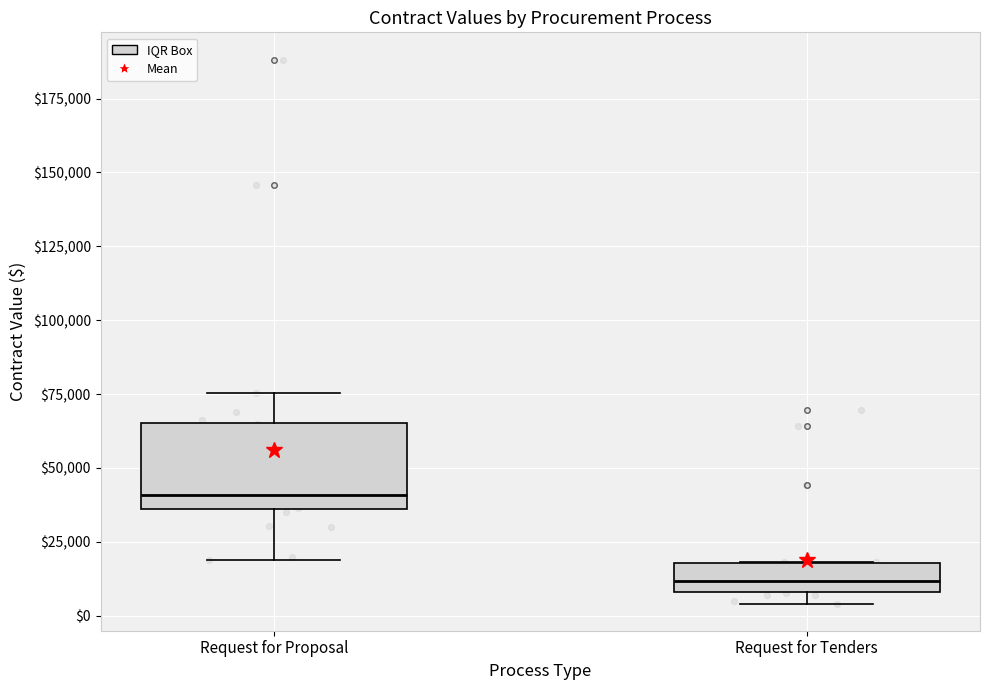

Reading left to right, transcribe this box plot: for each box, give where its median line is, the range the box spans, and where its two whiskers end, as read against the y-axis. The values are not printed on the chart, so give them approximately, as read against the axis.

Request for Proposal: median 40000, box 35000 to 65000, whiskers 20000 to 75000
Request for Tenders: median 10000 (inside the box), box 10000 to 20000, whiskers 5000 to 20000